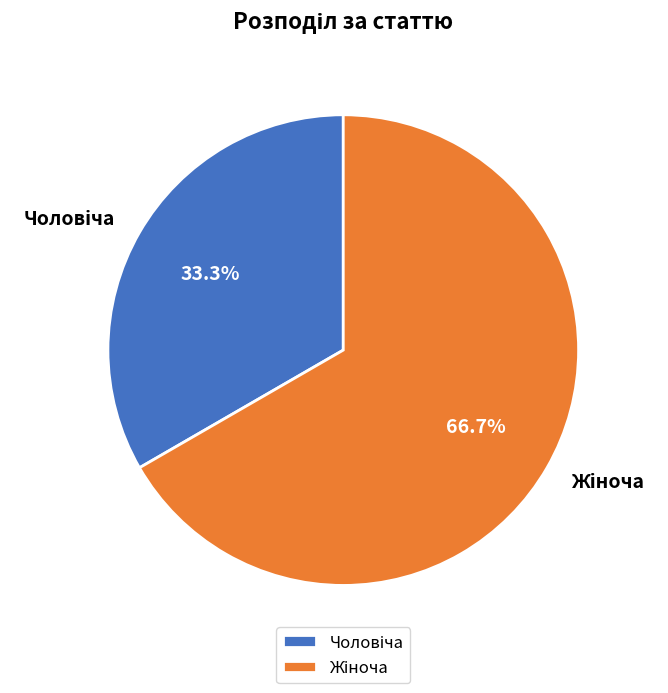

Is there a majority slice in this chart?

Yes